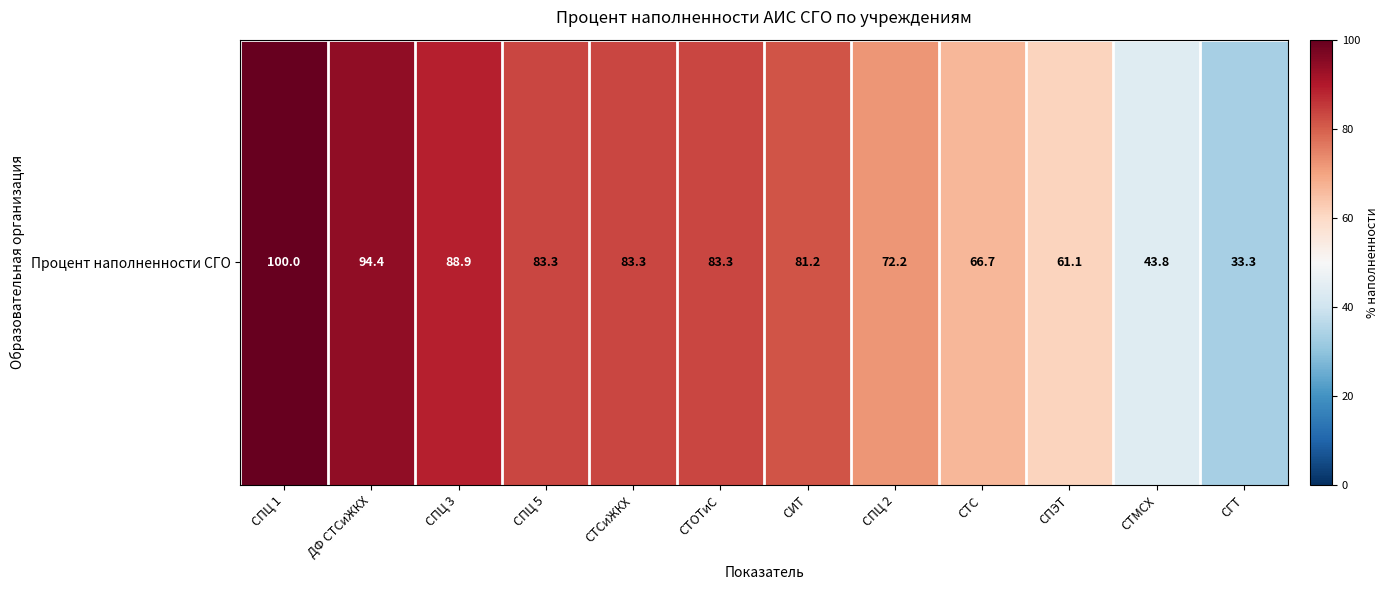

How many data points are above 83?

6